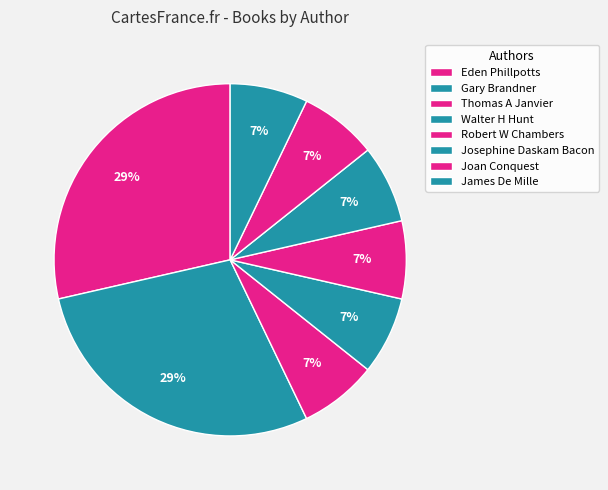

Rank the categories by value from highest to lowest.

Eden Phillpotts, Gary Brandner, Thomas A Janvier, Walter H Hunt, Robert W Chambers, Josephine Daskam Bacon, Joan Conquest, James De Mille